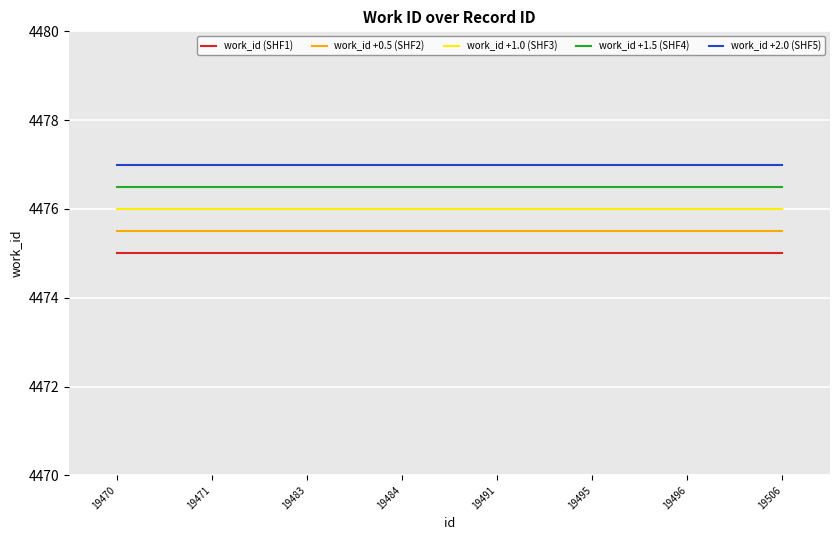

Rank the series at 19496 from highest to lowest value.

work_id +2.0 (SHF5), work_id +1.5 (SHF4), work_id +1.0 (SHF3), work_id +0.5 (SHF2), work_id (SHF1)